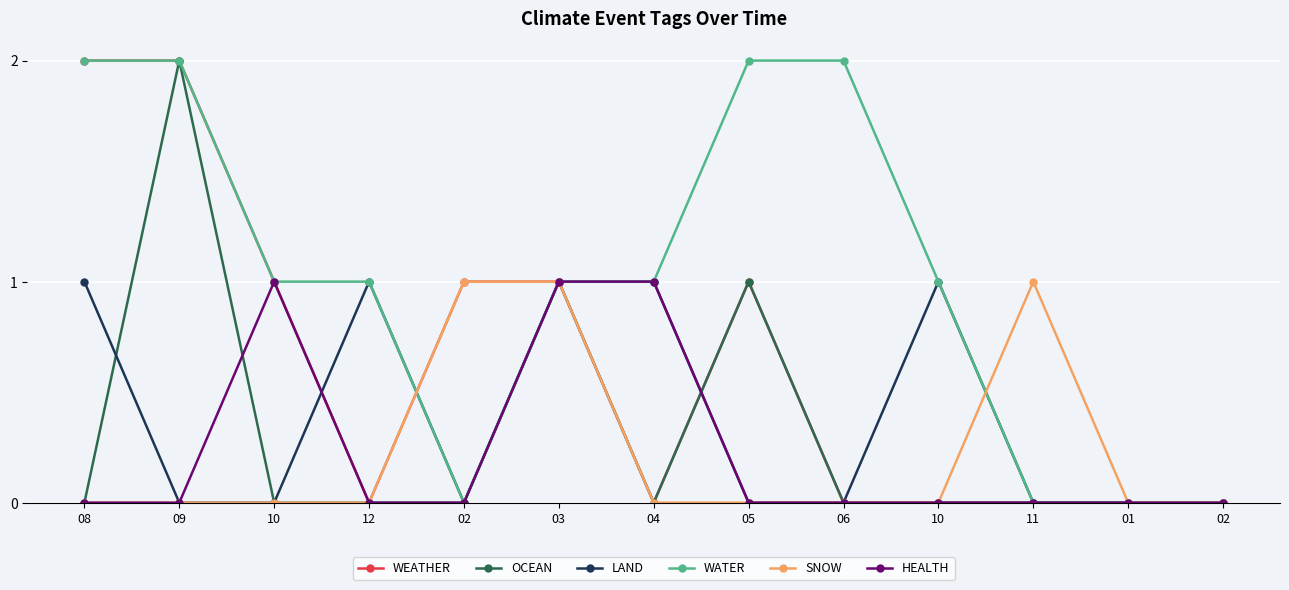

What is the difference between the second highest and second lowest values in the HEALTH series?

1